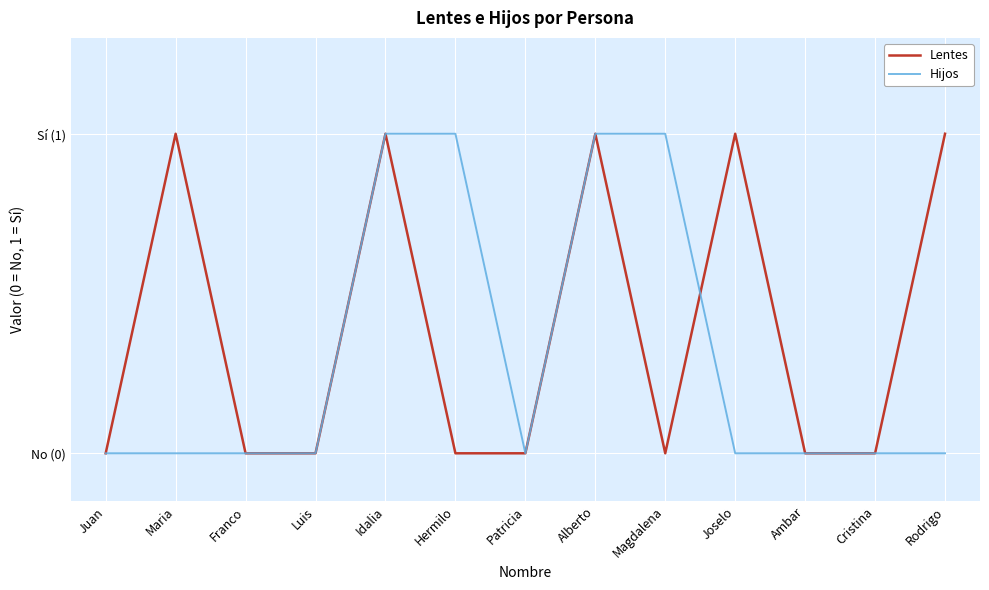

What is the label of the 11th point from the right?

Franco